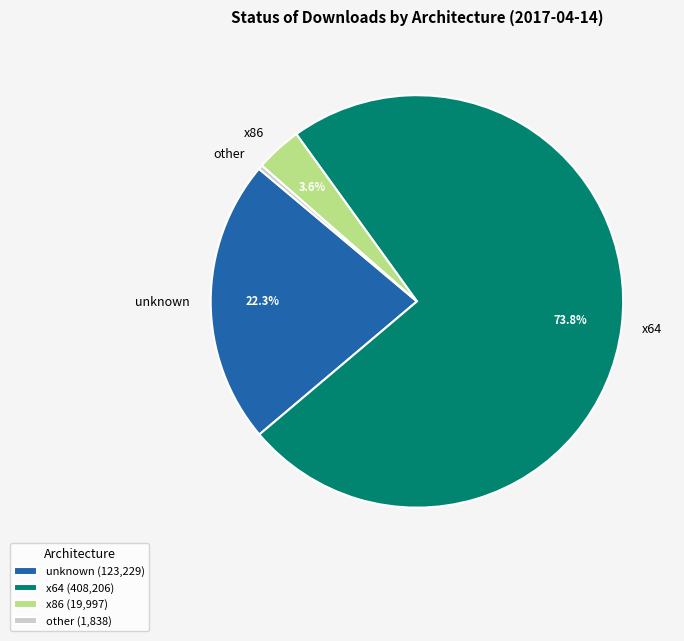

What is the ratio of the value at unknown to the value at x64?

0.3